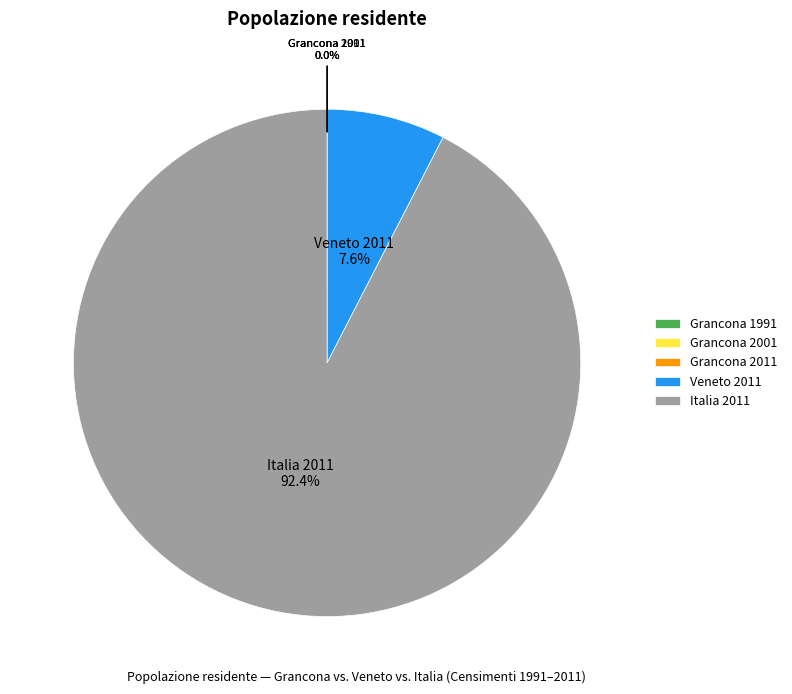

To the nearest percent, what is the difference between the largest and smallest slice percentages?

92%